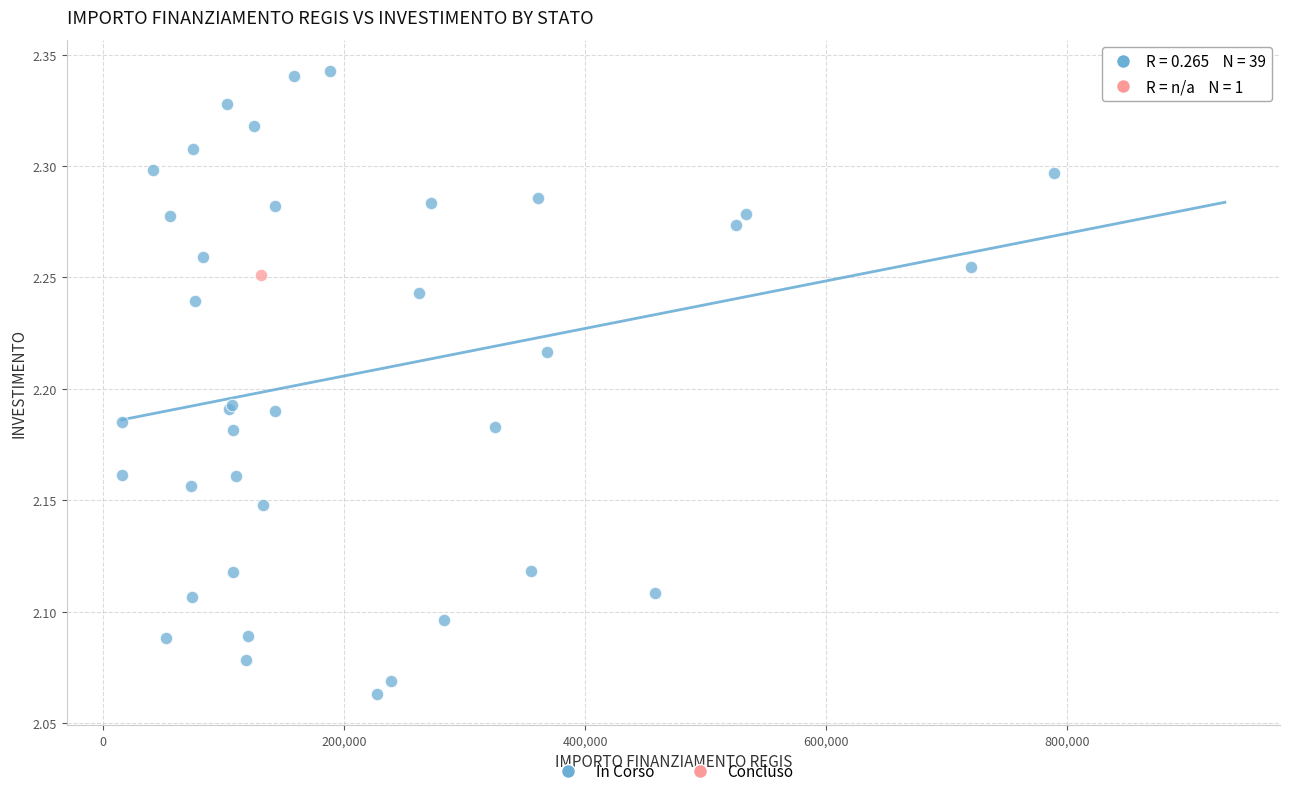

What are all the series names shown in the legend?

In Corso, Concluso